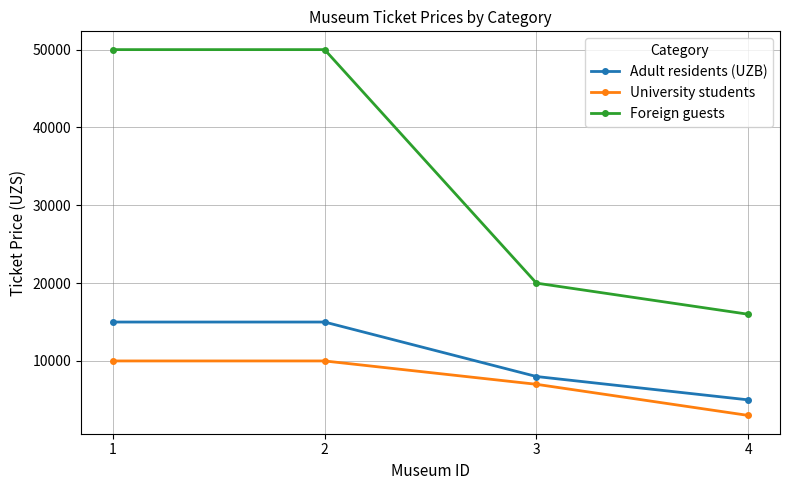

List the series in order of their peak value, highest first.

Foreign guests, Adult residents (UZB), University students